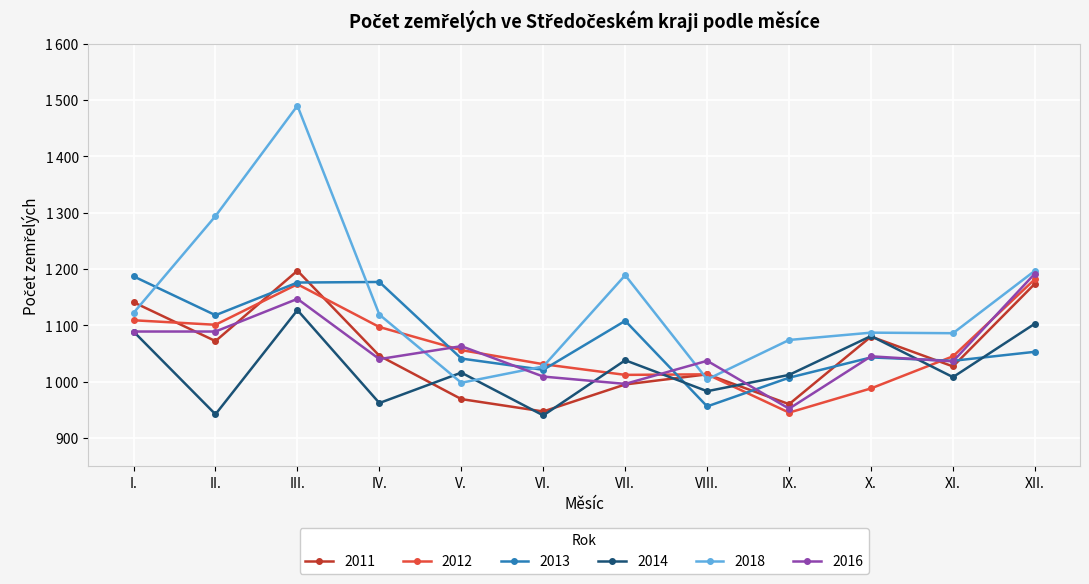

What is the difference between the 2011 values at VI. and X.?

133